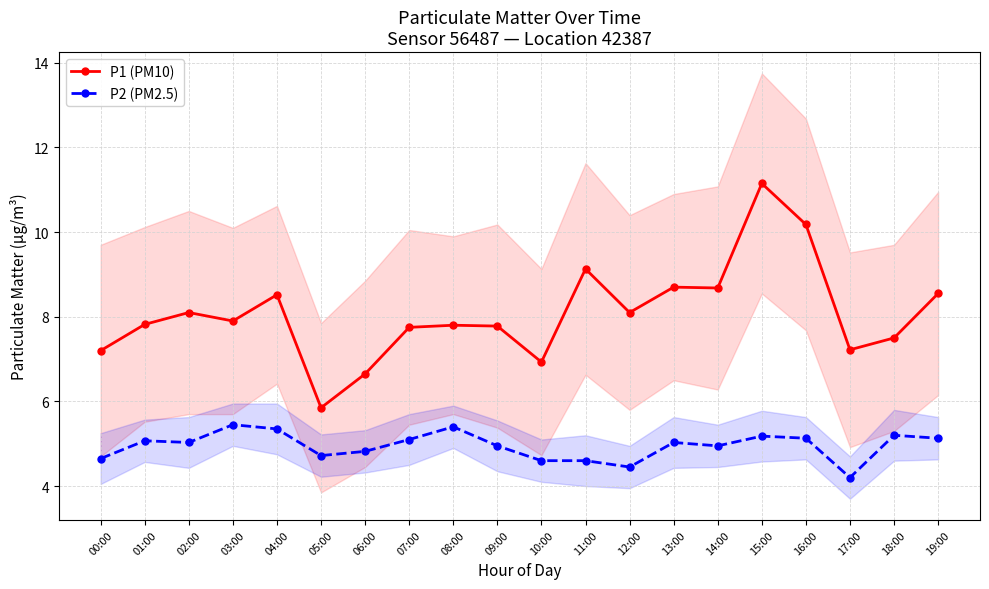

What is the difference between the P1 (PM10) values at 11:00 and 03:00?

1.2